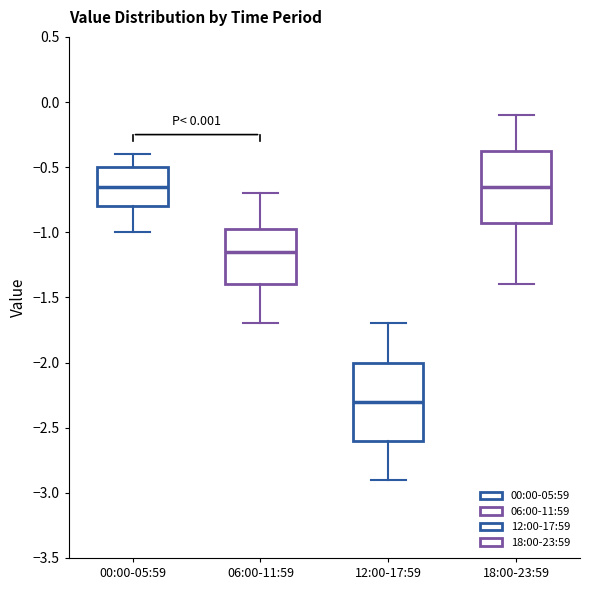

Reading left to right, transcribe this box plot: for each box, give where its median line is, the range the box spans, and where its two whiskers end, as read against the y-axis. The values are not printed on the chart, so give them approximately, as read against the axis.

00:00-05:59: median -0.65, box -0.80 to -0.50, whiskers -1.00 to -0.40
06:00-11:59: median -1.15, box -1.40 to -0.95, whiskers -1.70 to -0.70
12:00-17:59: median -2.30, box -2.60 to -2.00, whiskers -2.90 to -1.70
18:00-23:59: median -0.65, box -0.90 to -0.35, whiskers -1.40 to -0.10